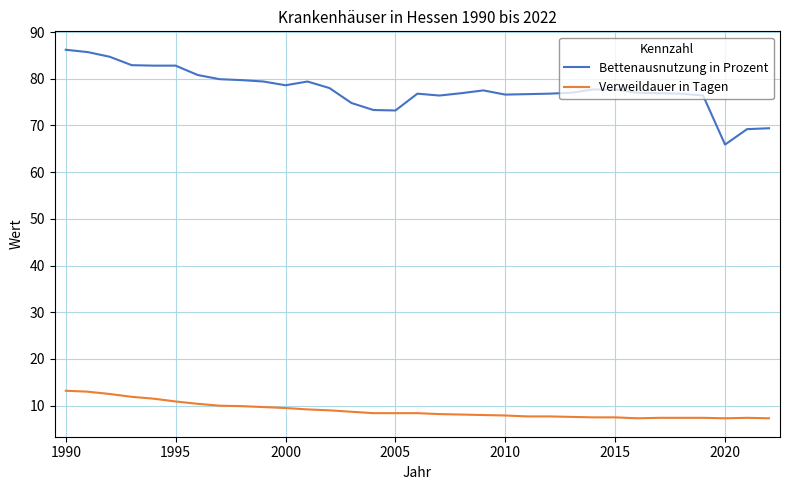

True or false: Bettenausnutzung in Prozent and Verweildauer in Tagen cross at least once.

False